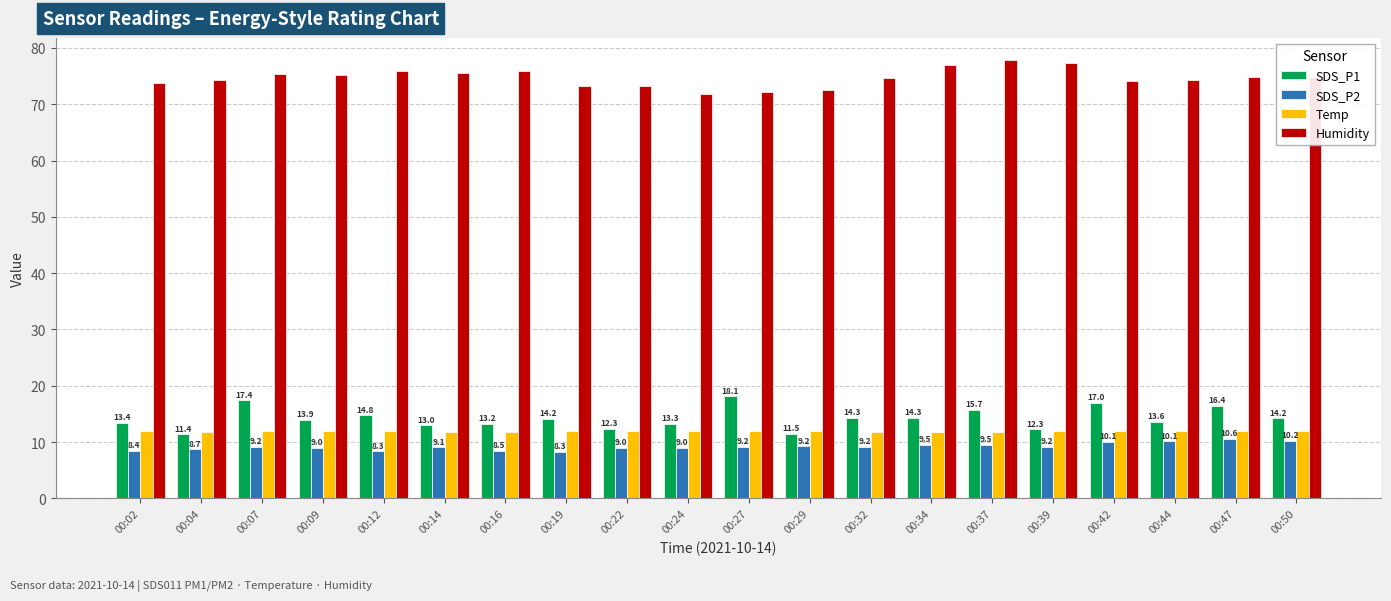

Where does the SDS_P1 series first go above 14?

00:07